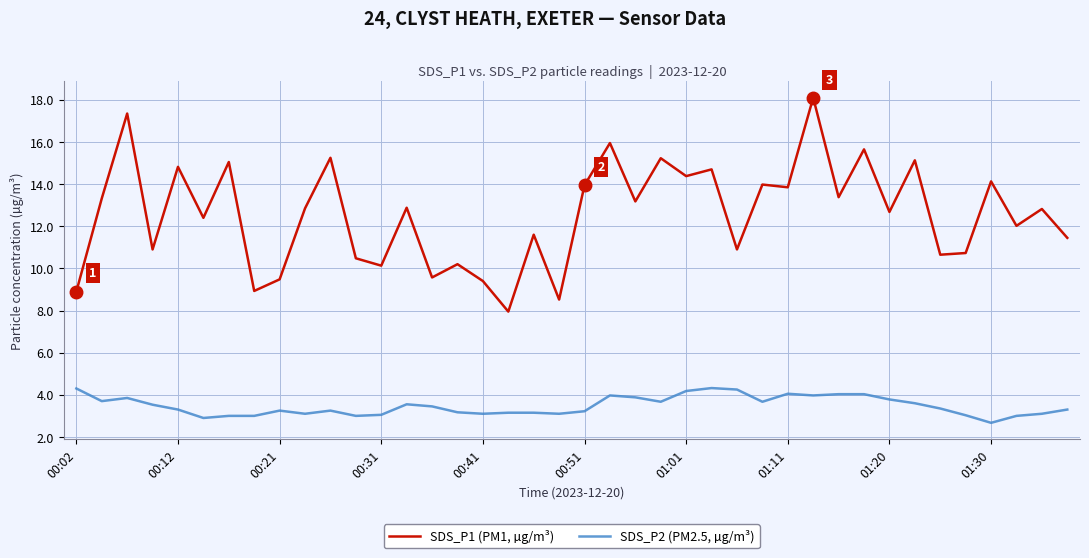

True or false: SDS_P2 (PM2.5, µg/m³) and SDS_P1 (PM1, µg/m³) intersect in this chart.

False